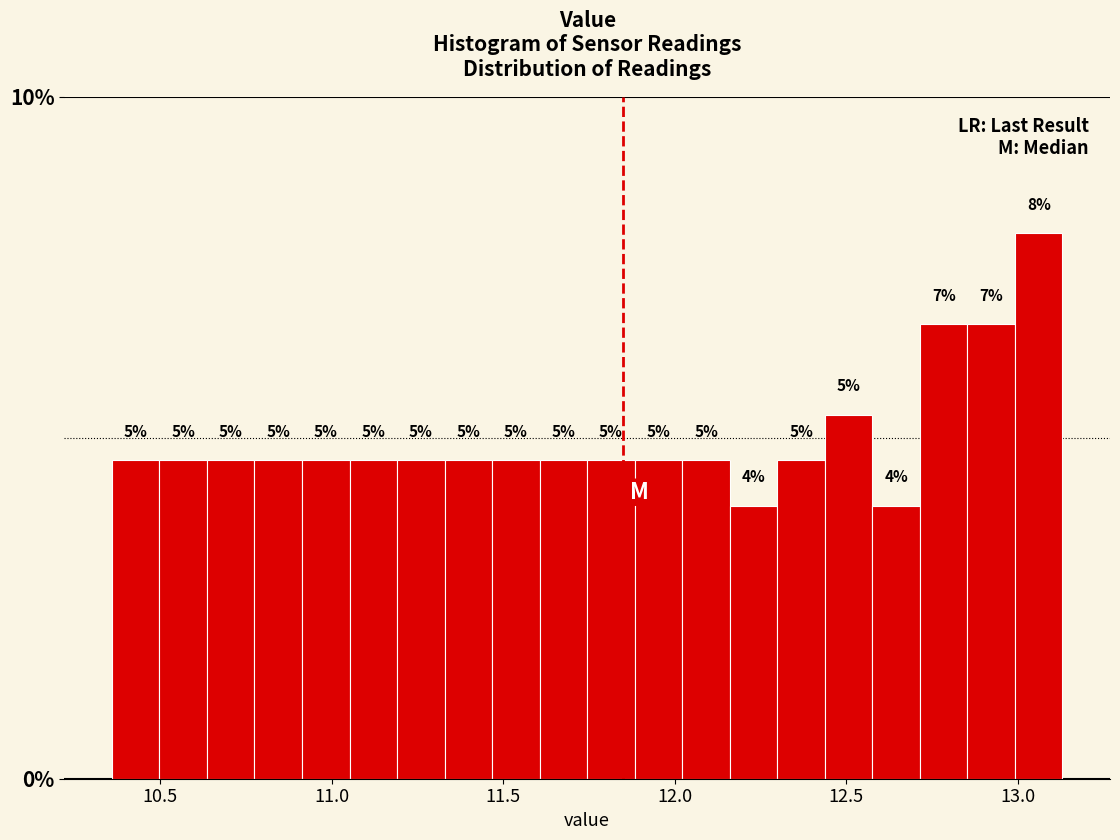

Around what value on the x-axis is the tallest bar? Give the approximate position of its centre, as read against the axis.

13.05